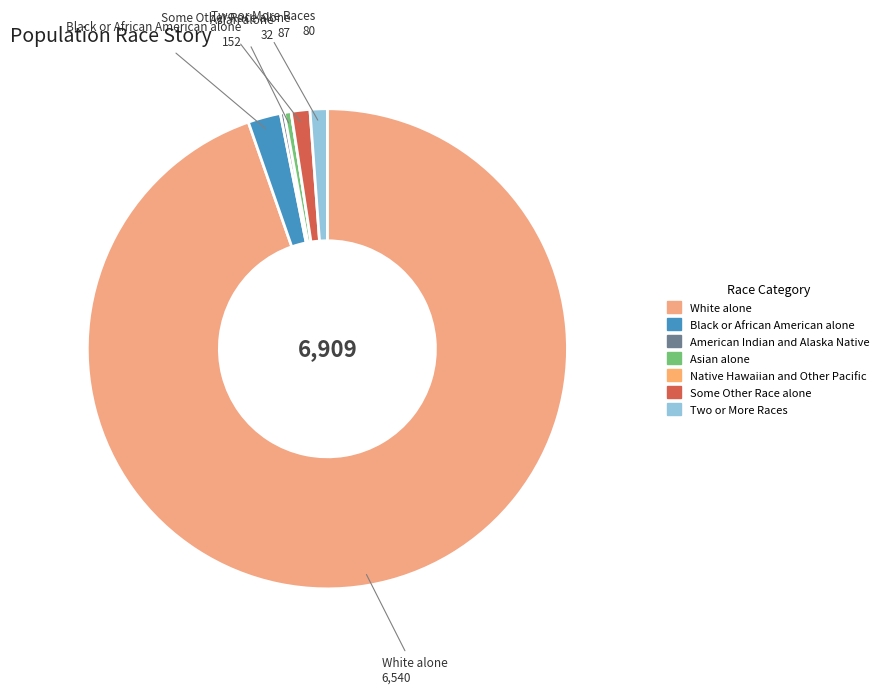

Which category has the smallest portion of the pie?

Native Hawaiian and Other Pacific